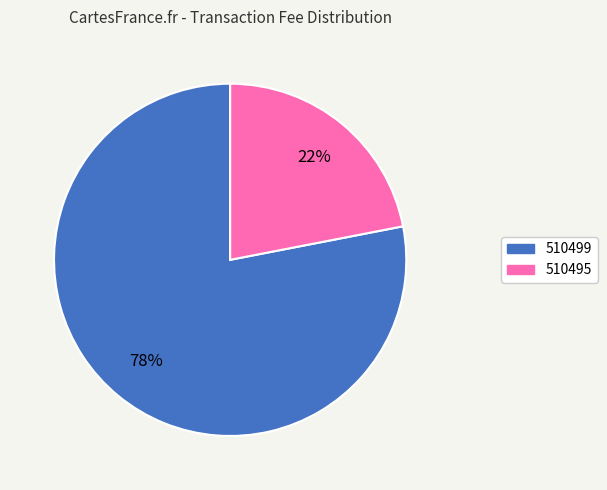

Between 510495 and 510499, which is larger?

510499